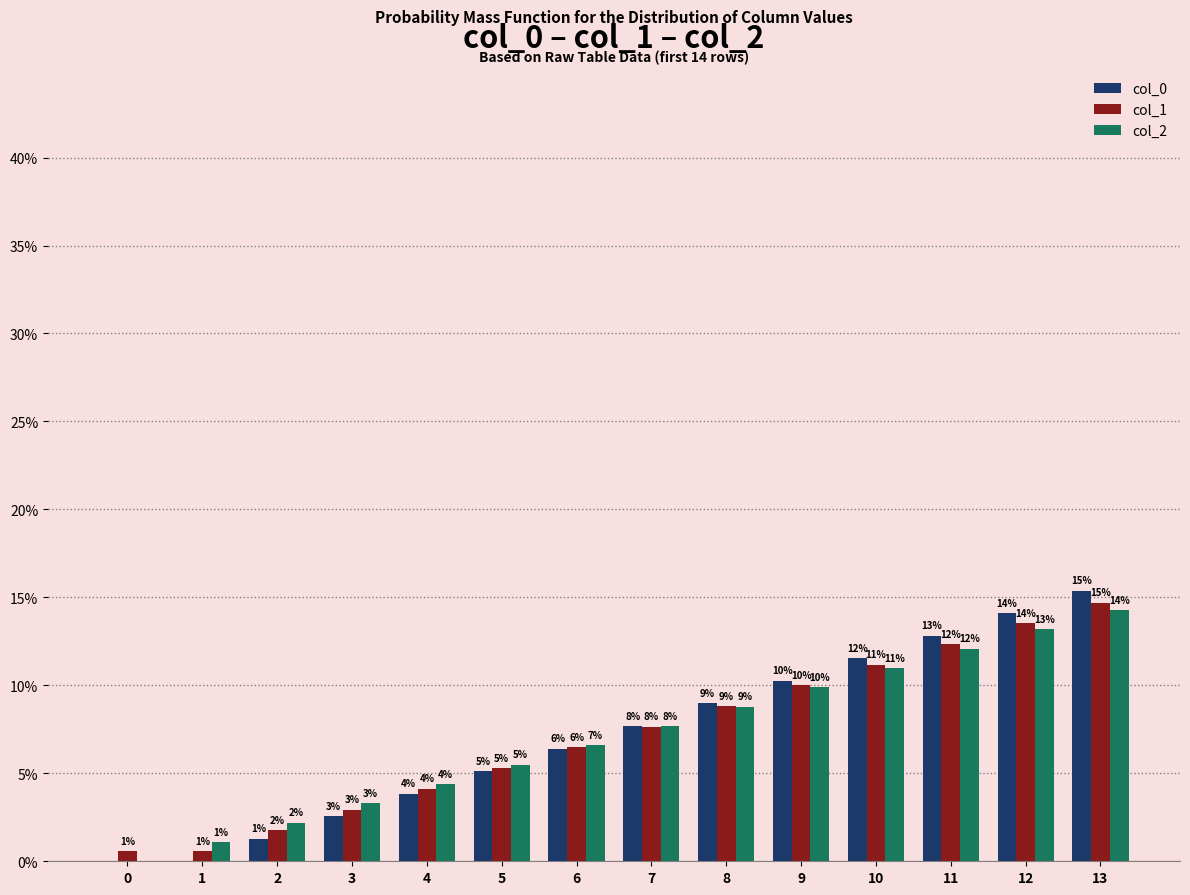

Is the value of col_2 at 1 greater than the value of col_1 at 2?

No